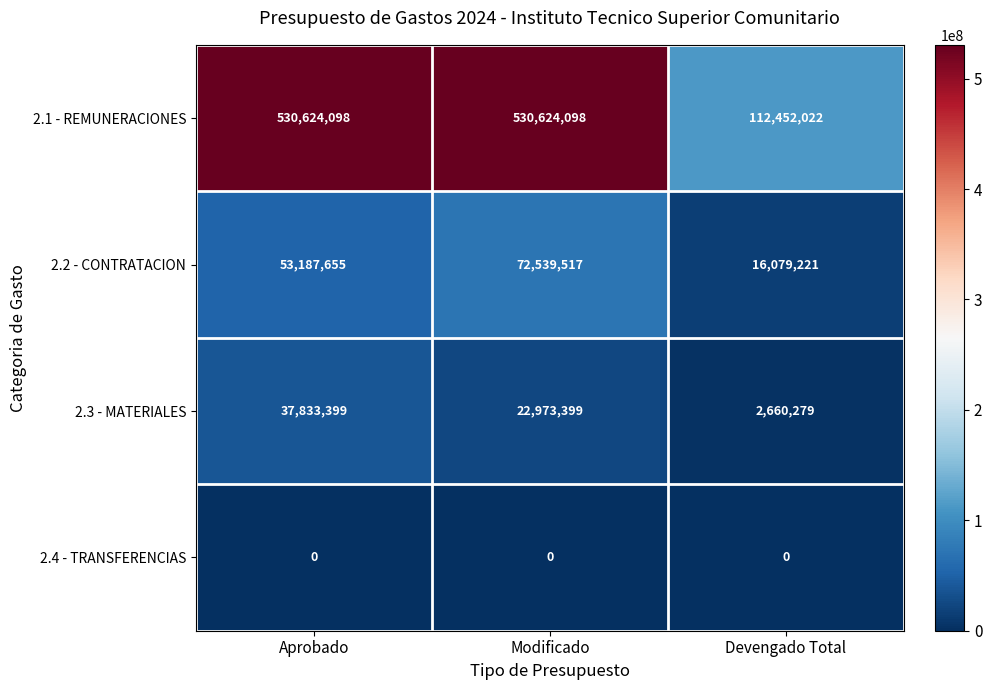

What is the difference between the highest and lowest values at Devengado Total?

112452022